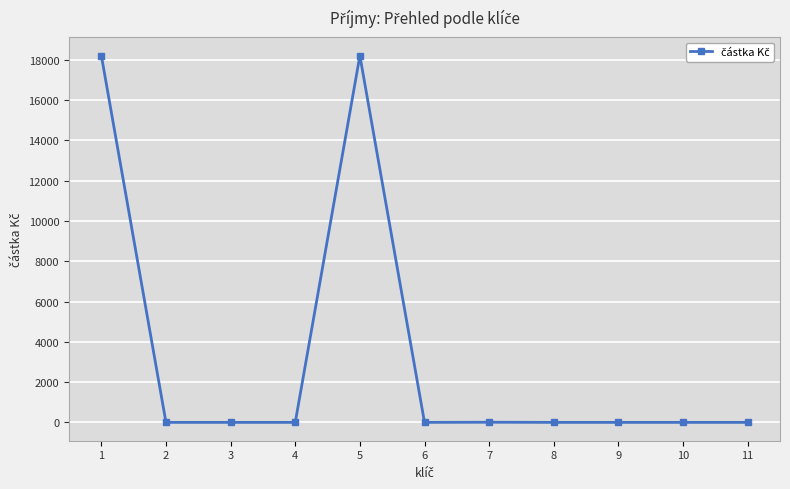

What is the maximum value shown in the chart?

18212.7